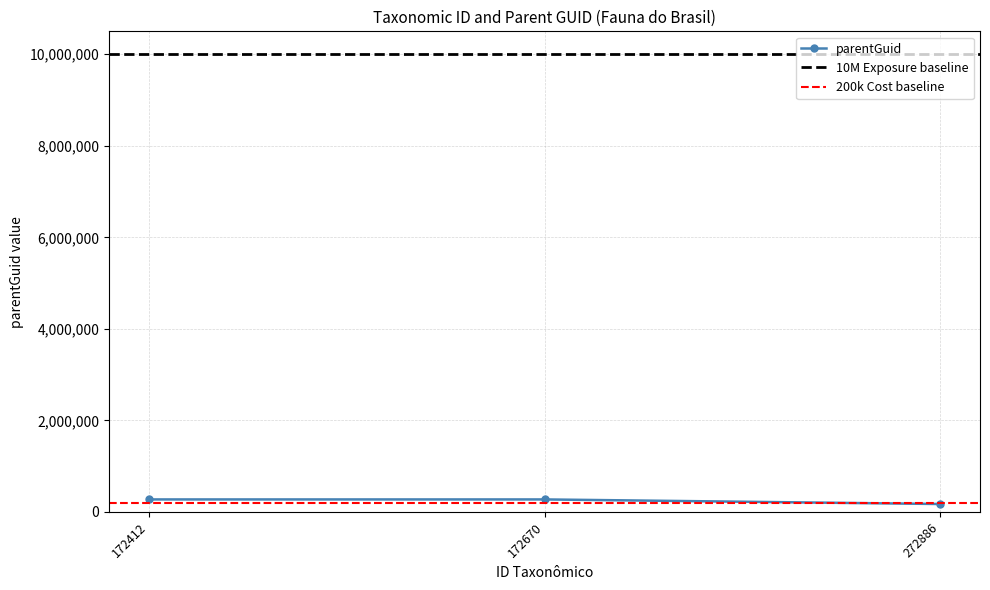

What is the average value?

239473